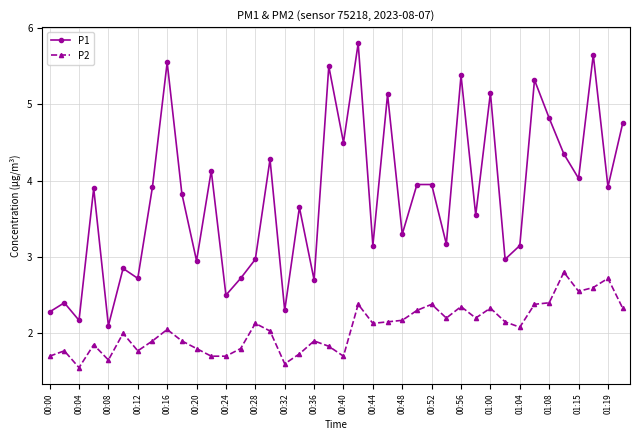

What is the difference between the second highest and second lowest values in the P2 series?

1.1